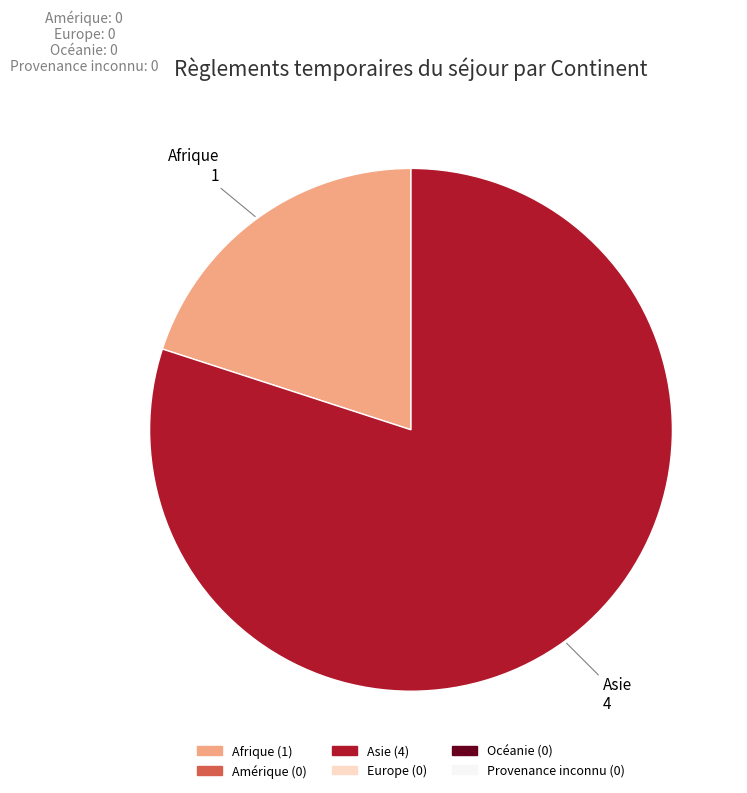

Between Asie and Afrique, which is larger?

Asie